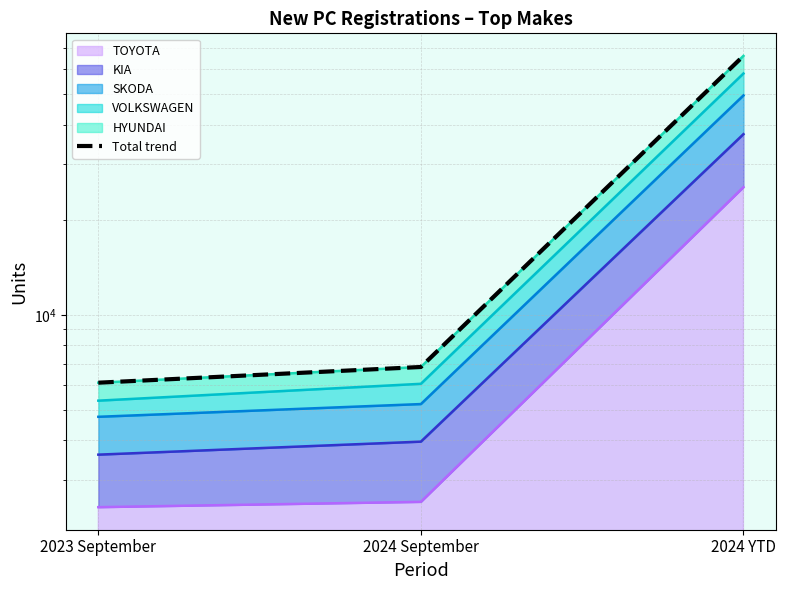

Reading right to left, what are all the values shown in this chart?

2024 YTD=66192	2024 September=6837	2023 September=6096